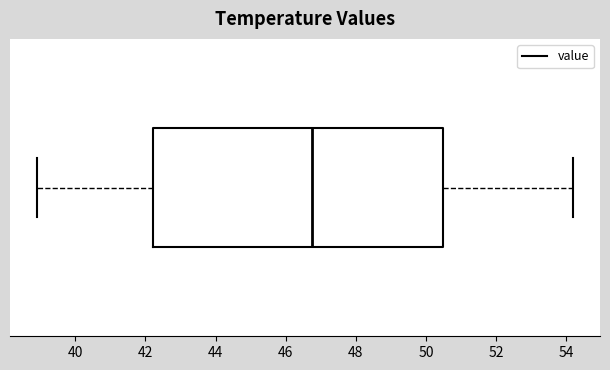

Where does the median line of the box sit on the x-axis? The values are not printed on the chart, so give them approximately, as read against the axis.

46.8